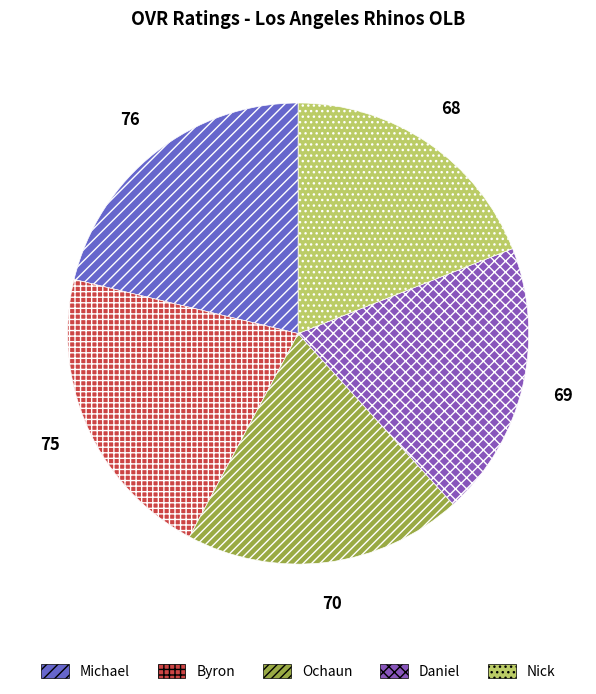

Is it true that Michael is 12% of the pie?

False